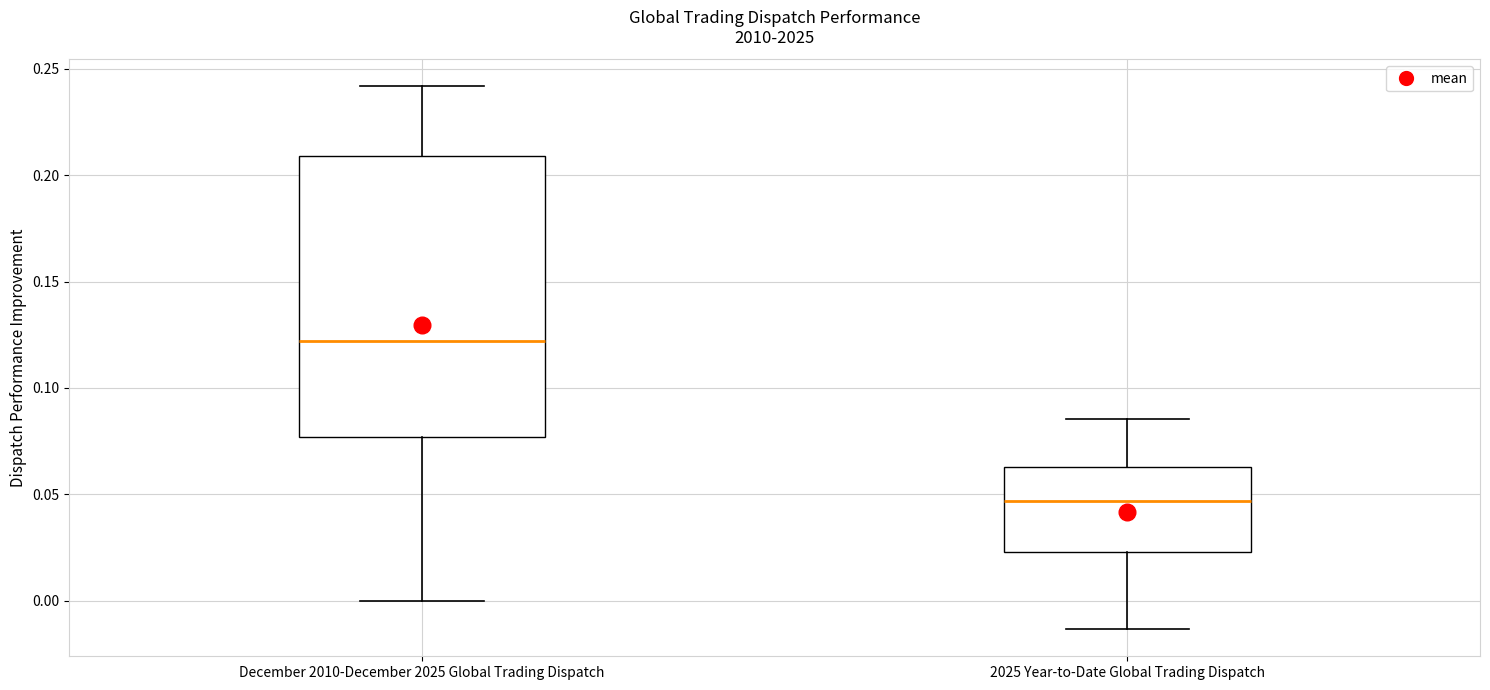

Which box's median line is the highest?

December 2010-December 2025 Global Trading Dispatch